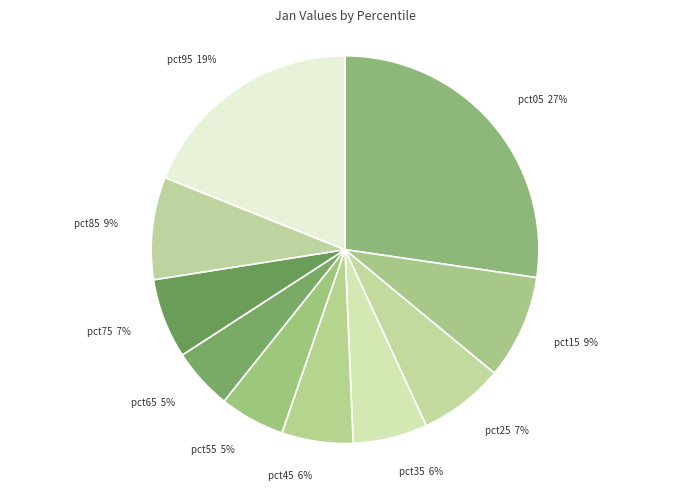

To the nearest percent, what portion does pct95 represent?

19%